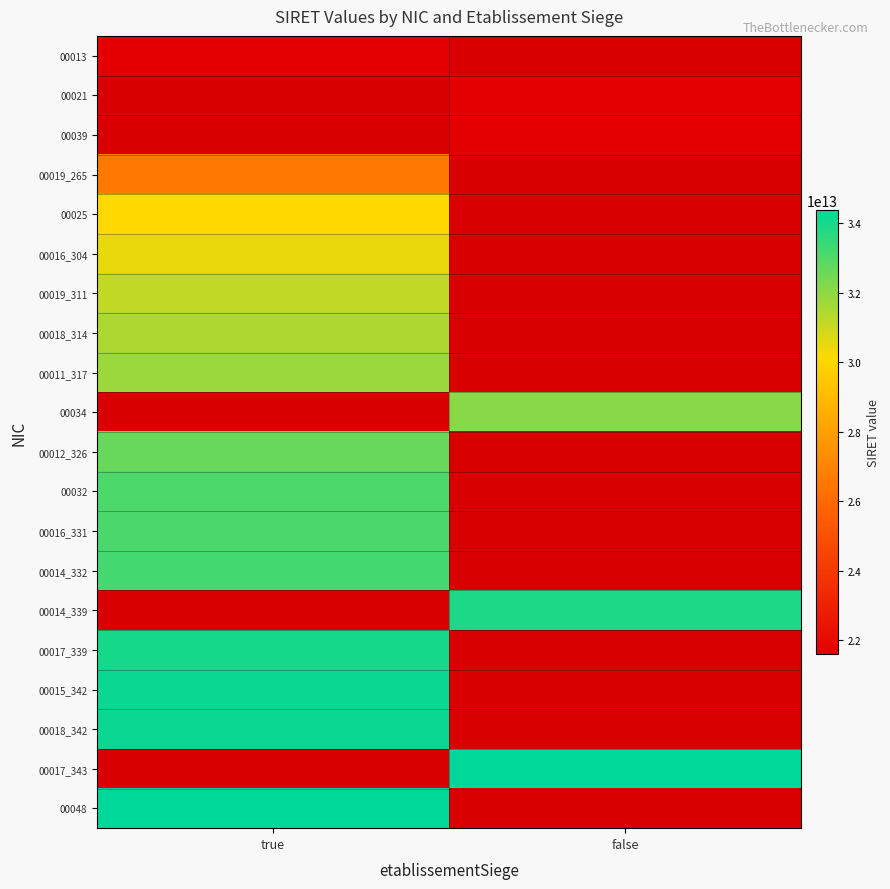

How many series are shown in this chart?

20